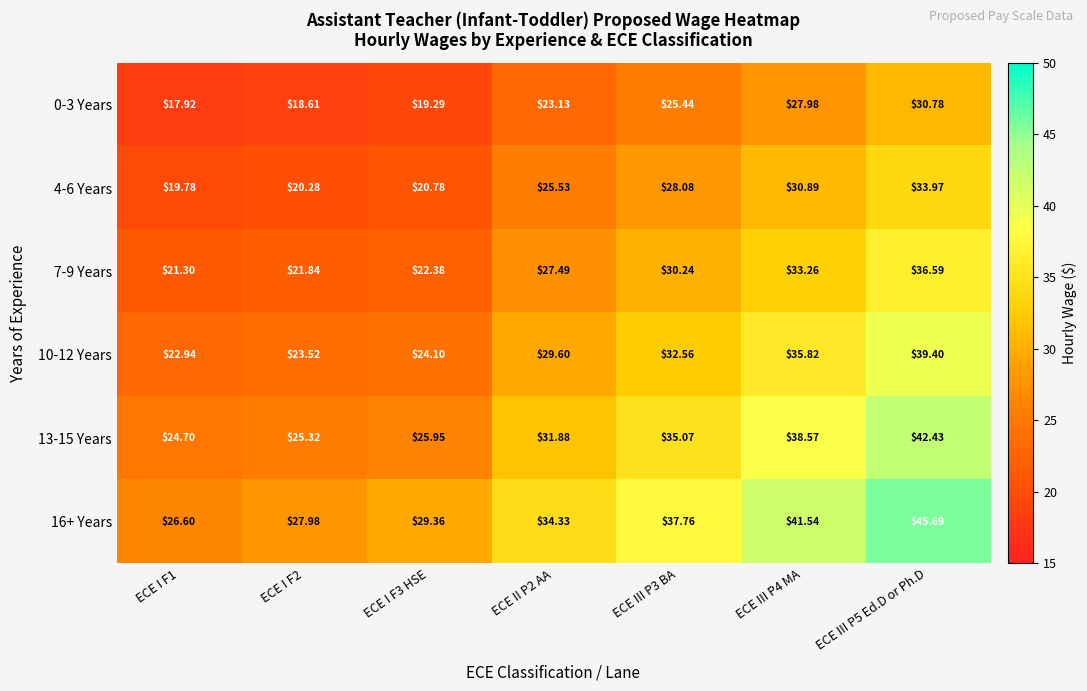

Is the value of 13-15 Years at ECE II P2 AA greater than the value of 10-12 Years at ECE I F3 HSE?

Yes